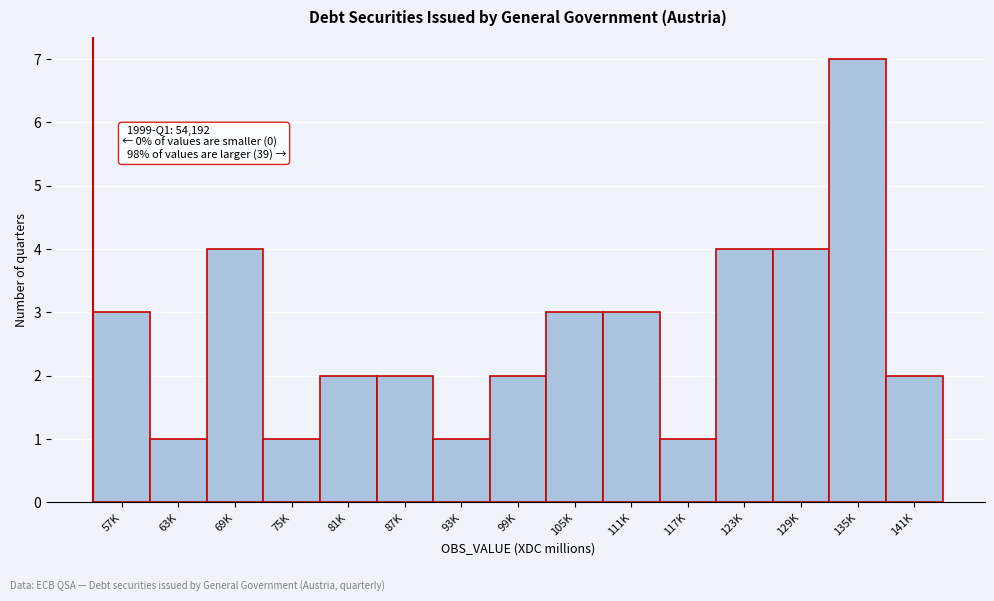

Reading right to left, list all the values displayed in this chart.

2	7	4	4	1	3	3	2	1	2	2	1	4	1	3